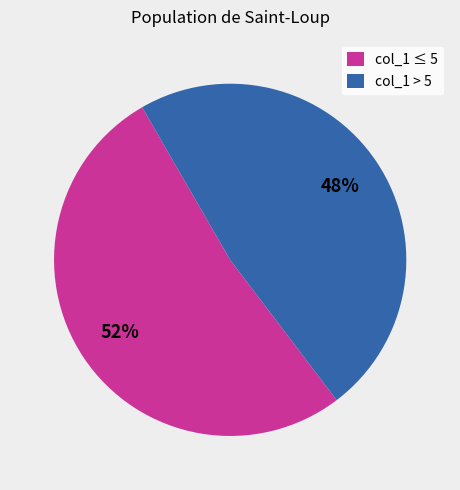

Is it true that col_1 ≤ 5 is 60% of the pie?

False